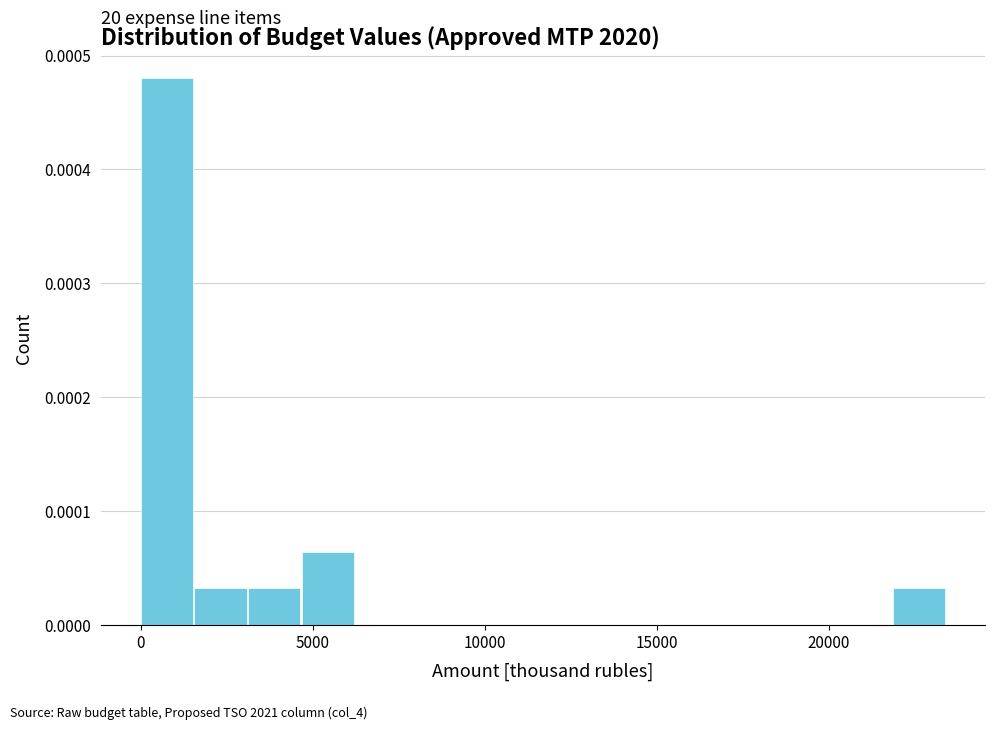

Around what value on the x-axis is the tallest bar? Give the approximate position of its centre, as read against the axis.

1000